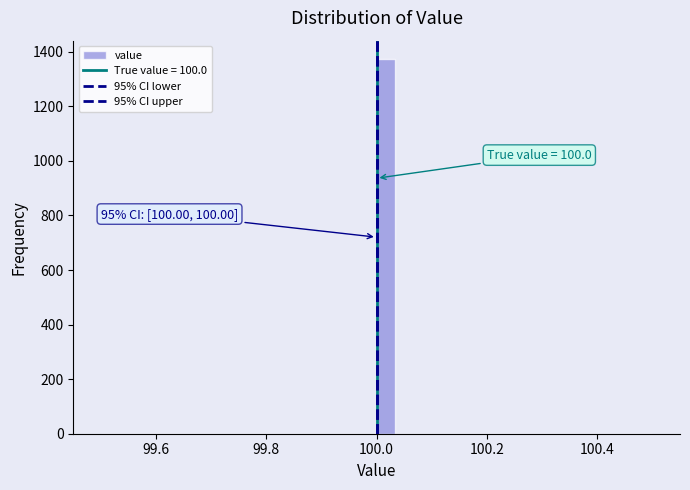

Around what value on the x-axis is the tallest bar? Give the approximate position of its centre, as read against the axis.

100.02